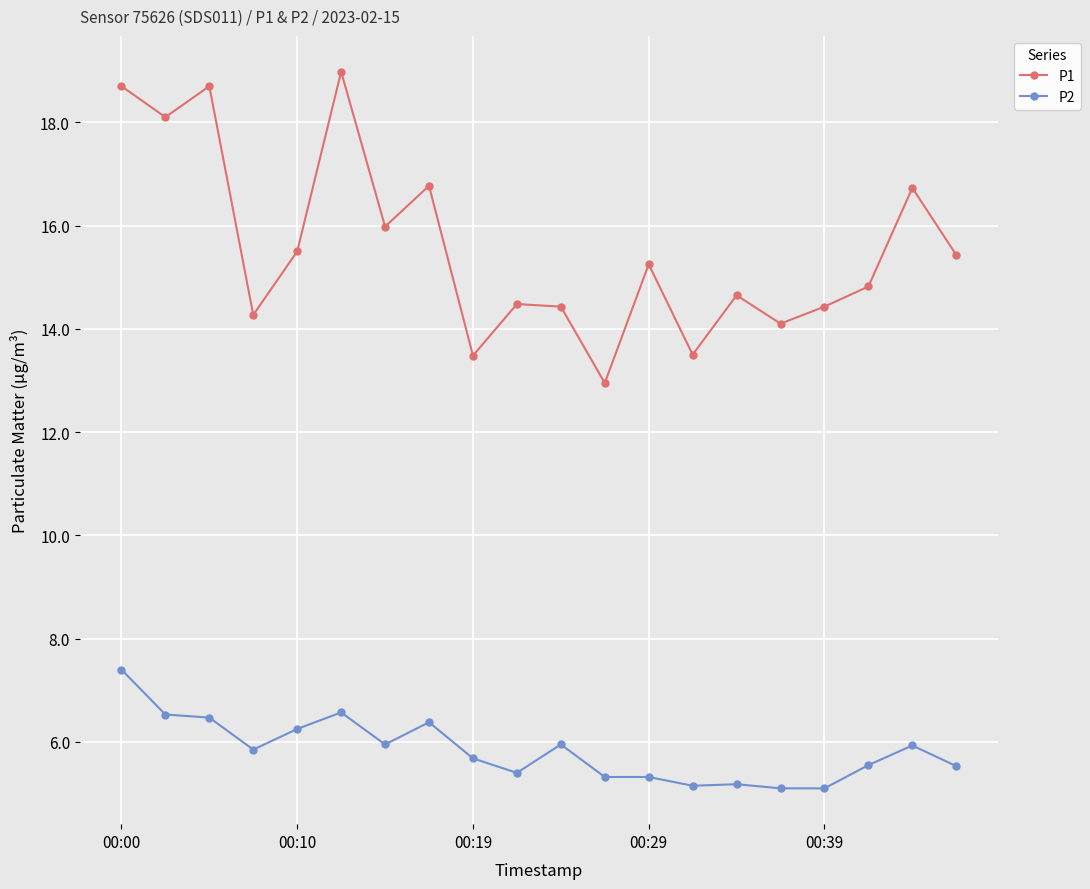

What is the highest value of the P2 series?

7.4